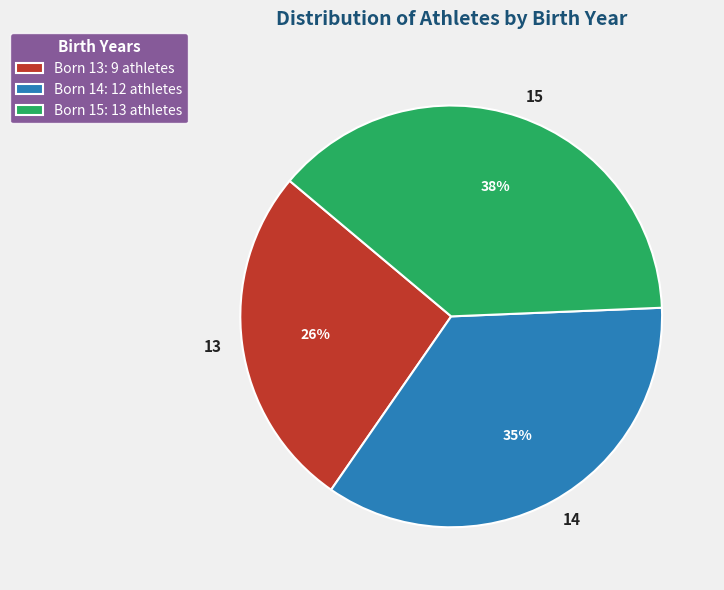

Which slice is the largest?

15